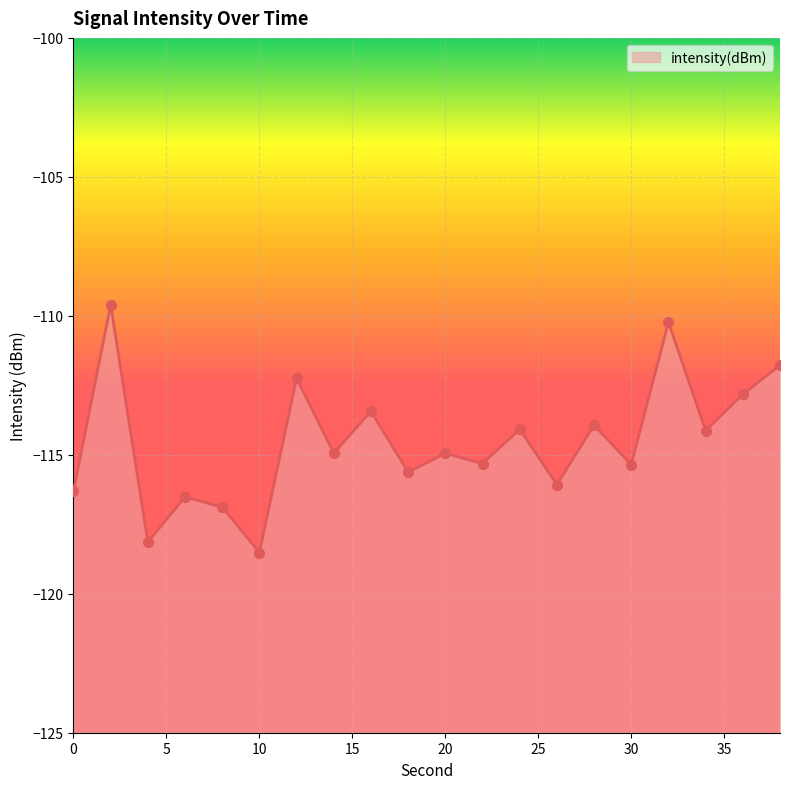

What is the change in value from 6 to 26?

+0.5